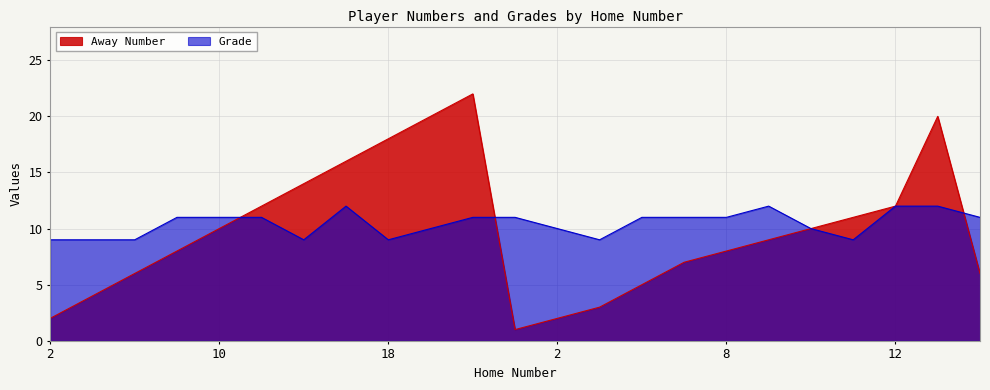

Reading right to left, extract all data points from this chart.

Away Number: 6	20	12	11	10	9	8	7	5	3	2	1	22	20	18	16	14	12	10	8	6	4	2
Grade: 11	12	12	9	10	12	11	11	11	9	10	11	11	10	9	12	9	11	11	11	9	9	9